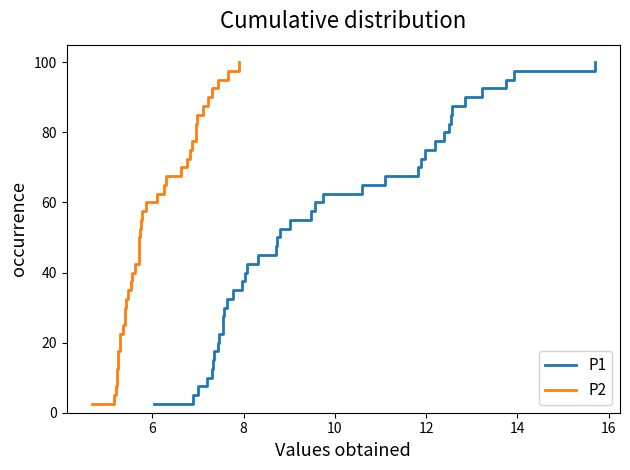

What is the value of the P1 point at the 10th from the left?

25.0